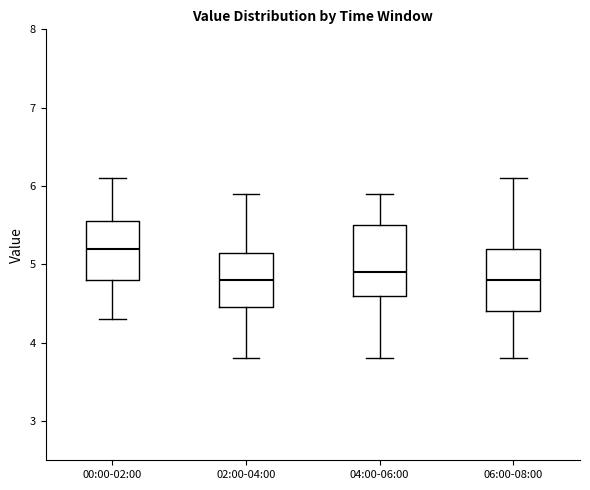

Where is the lower edge of the box for 00:00-02:00 on the y-axis? The values are not printed on the chart, so give them approximately, as read against the axis.

4.8